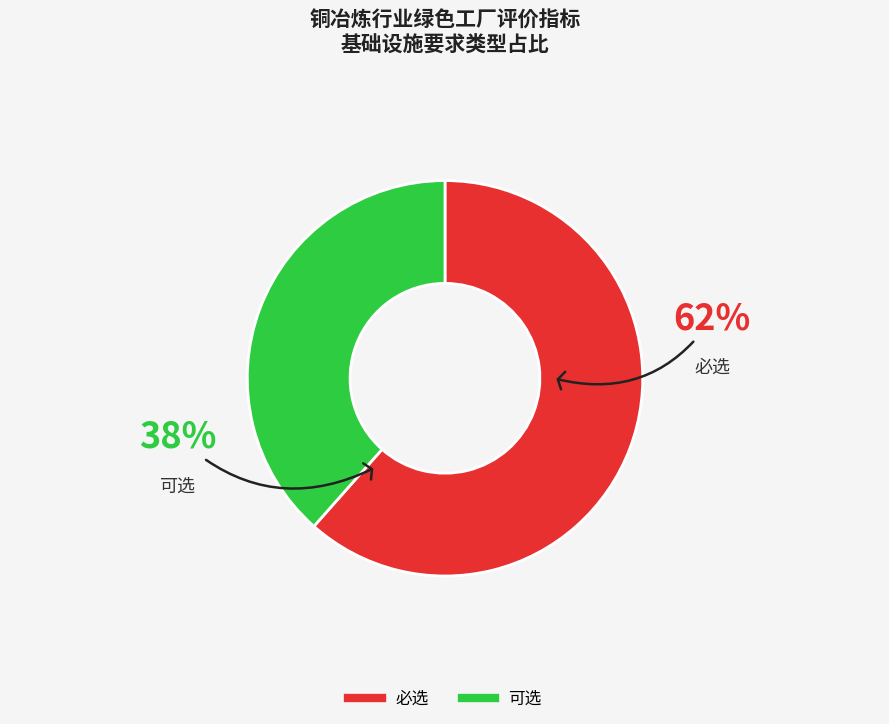

What is the ratio of the value at 必选 to the value at 可选?

1.6